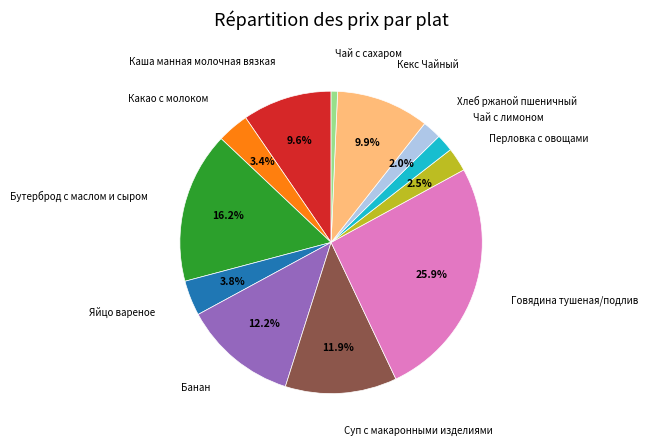

Does any single category account for the majority?

No